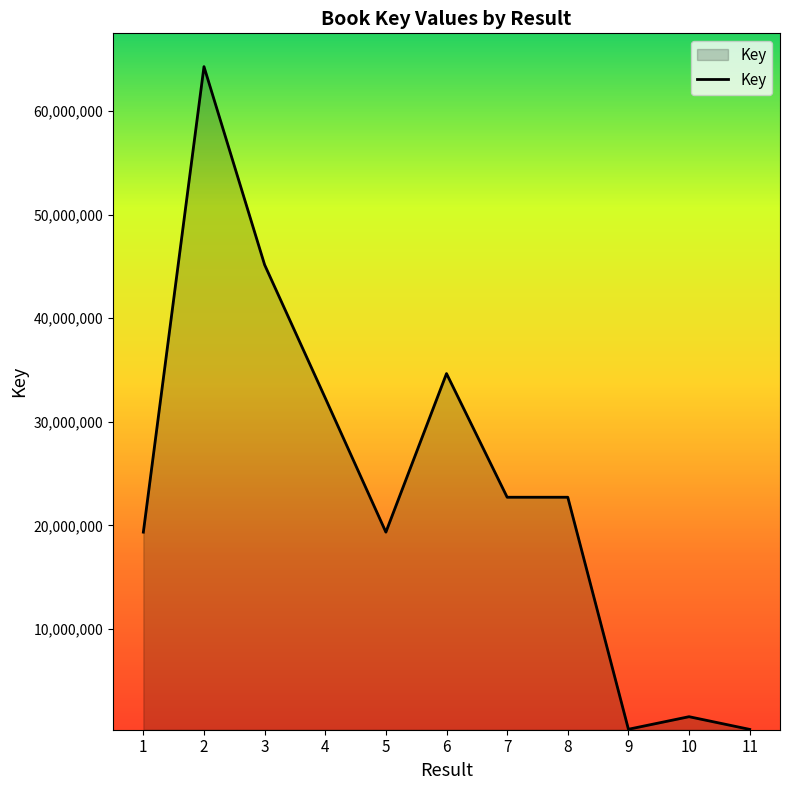

What is the change in value from 4 to 8?

-9577590